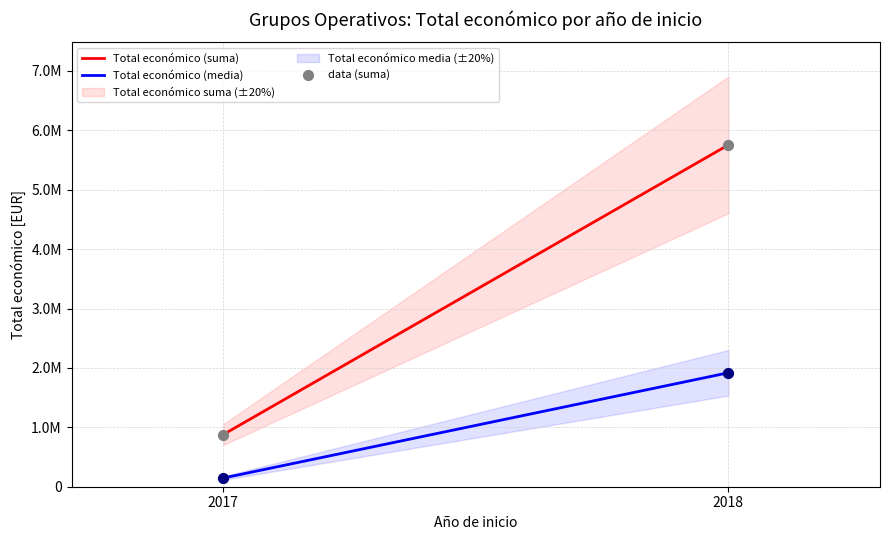

What is the total value across all series at 2017?

1900896.8